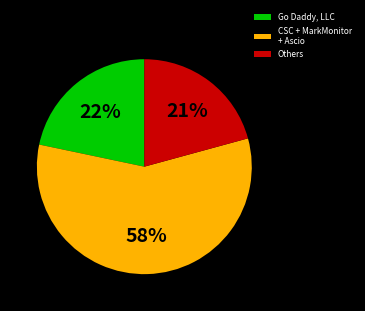

What is the largest slice in the pie chart?

CSC + MarkMonitor + Ascio